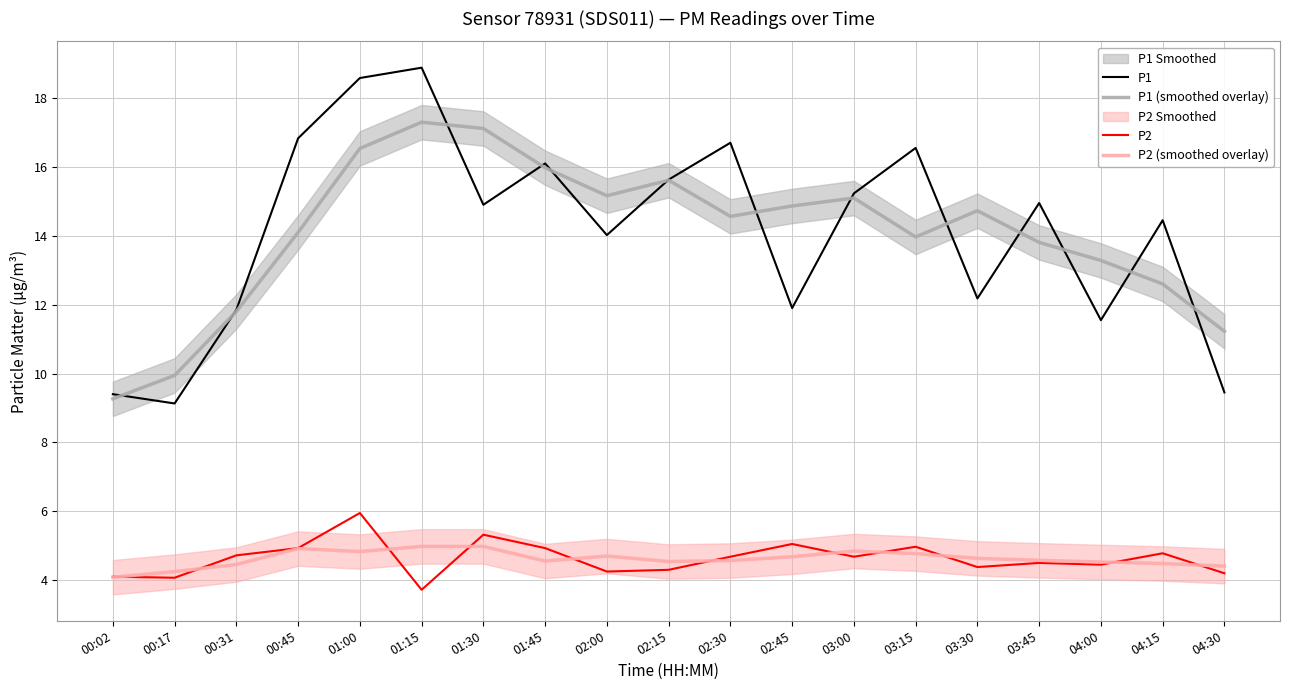

What is the label of the 1st point from the right?

04:30